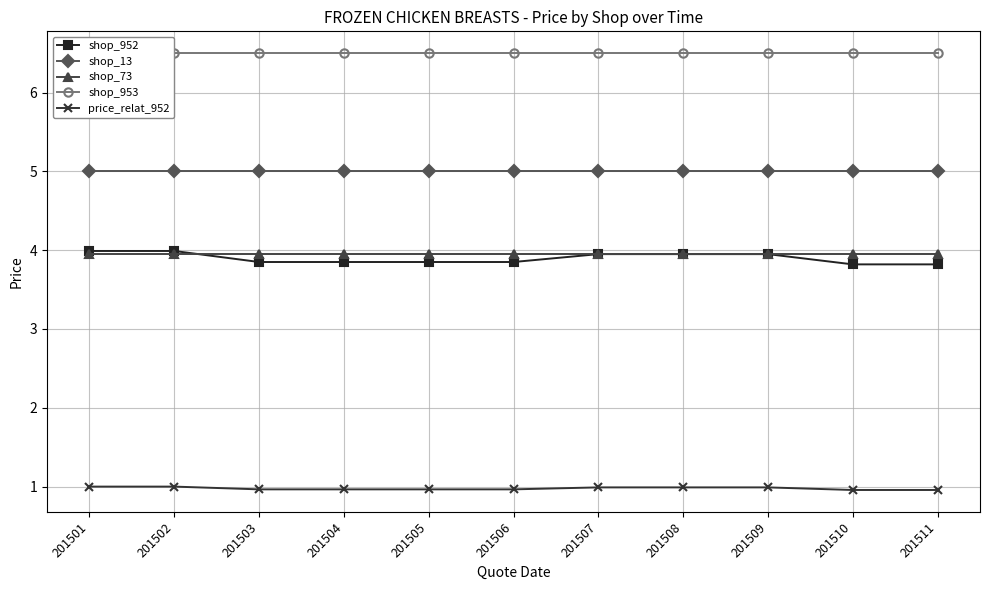

True or false: shop_73 and price_relat_952 cross at least once.

False